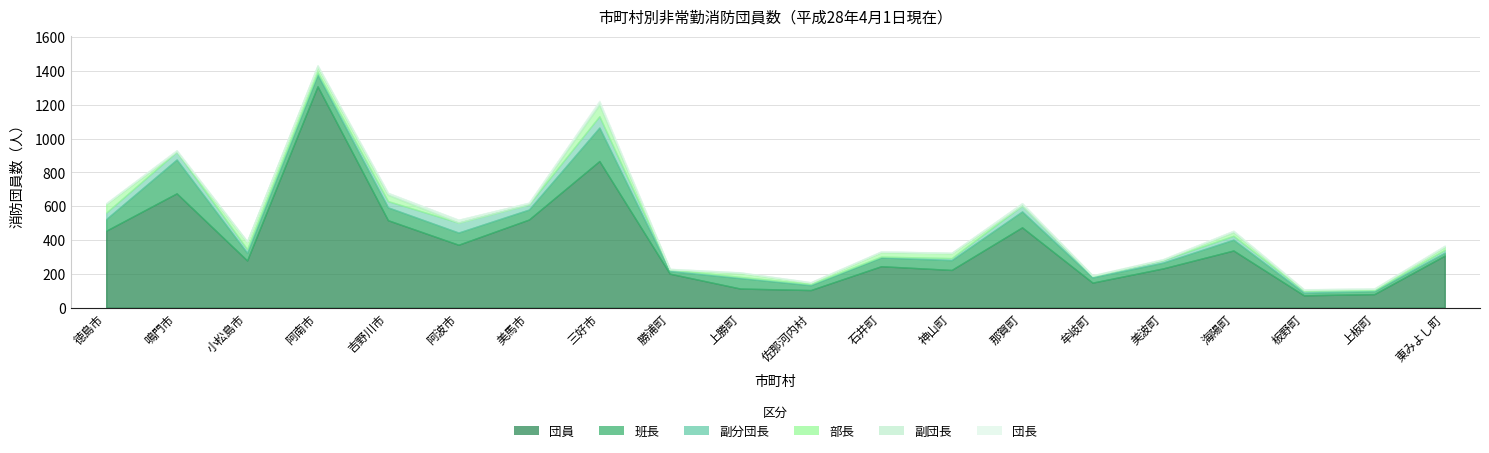

The 団員 series shows 80 at 上板町. True or false?

True